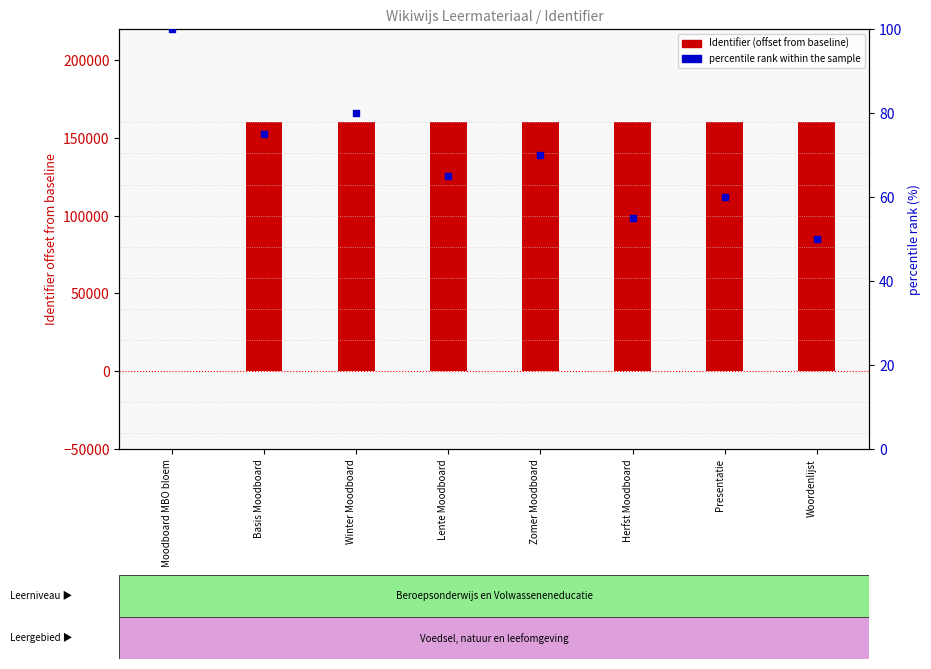

Which series contains the highest Y value?

Identifier (offset)